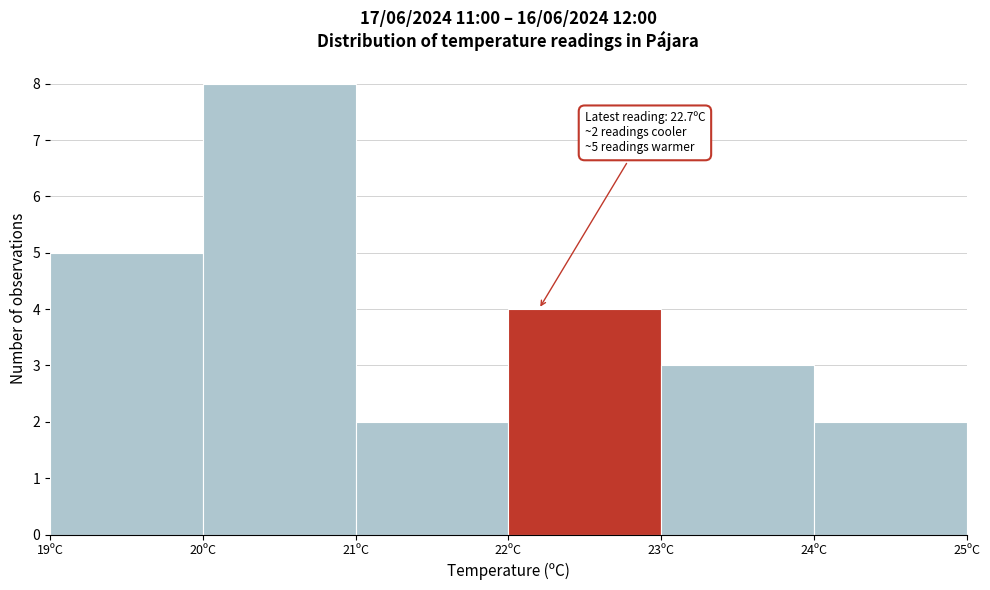

Reading left to right, list all the values displayed in this chart.

5	8	2	4	3	2